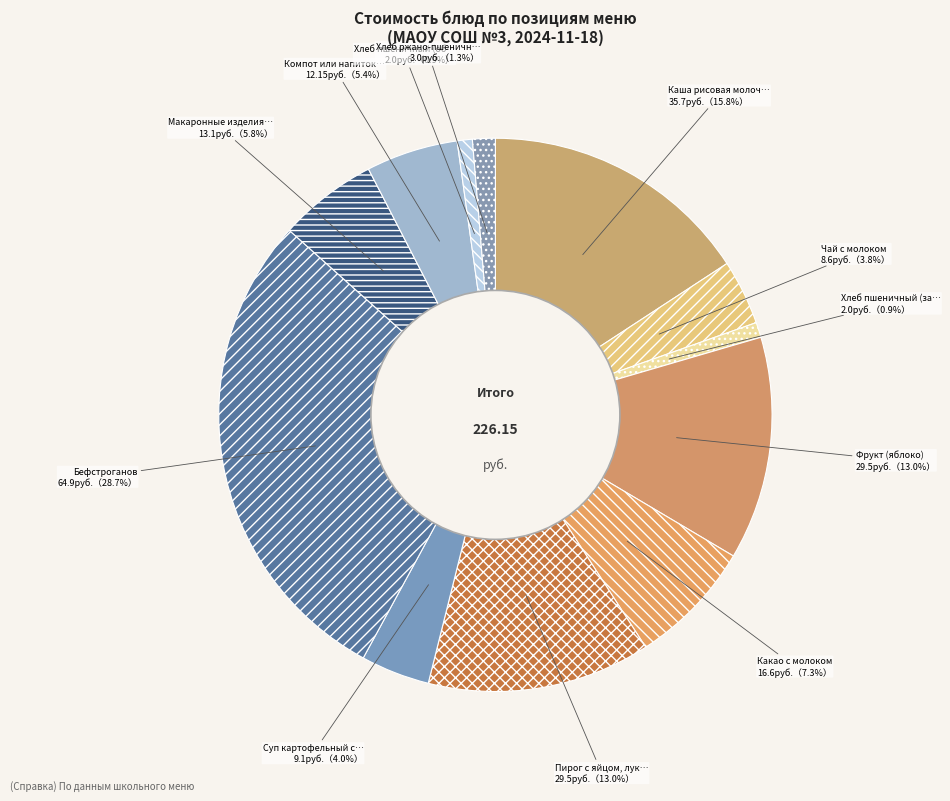

How many slices are in this pie chart?

12